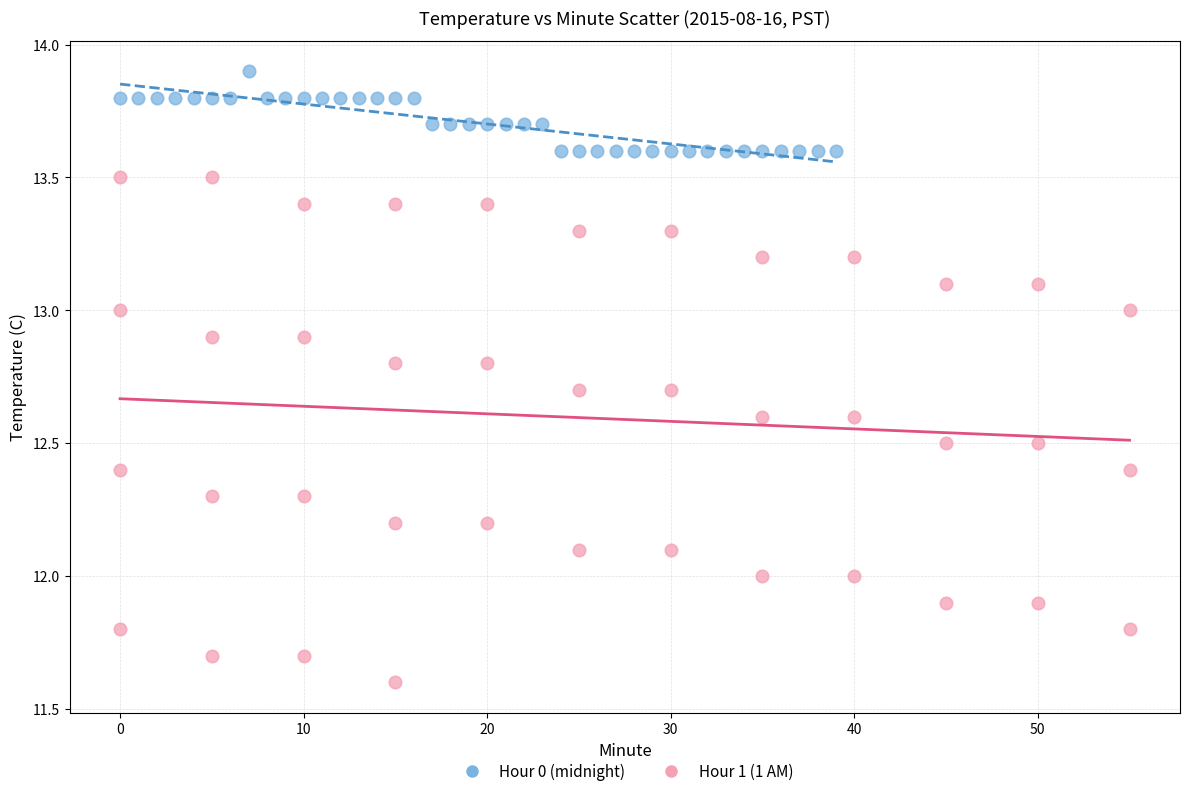

What are all the series names shown in the legend?

Hour 0 (midnight), Hour 1 (1 AM)